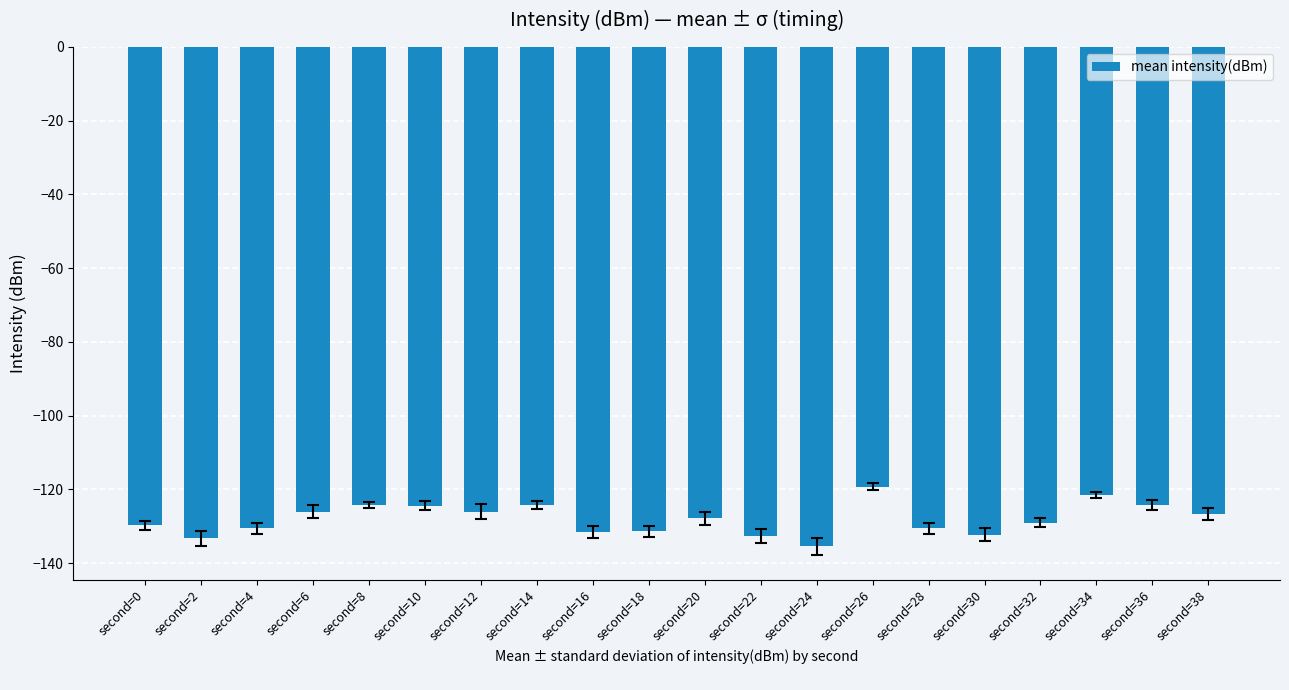

At which label does the data first exceed -127?

second=6